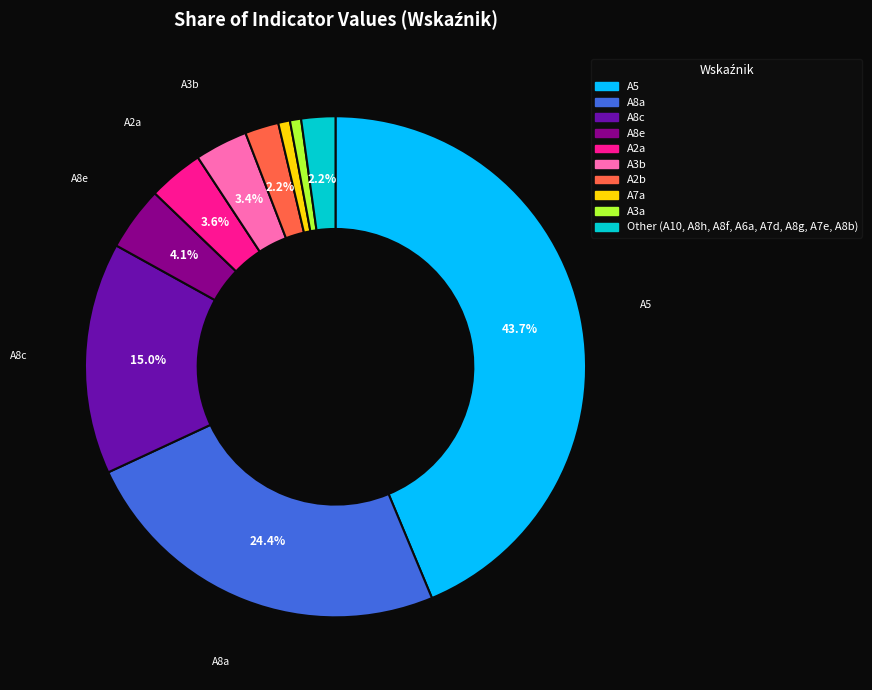

Is there a majority slice in this chart?

No